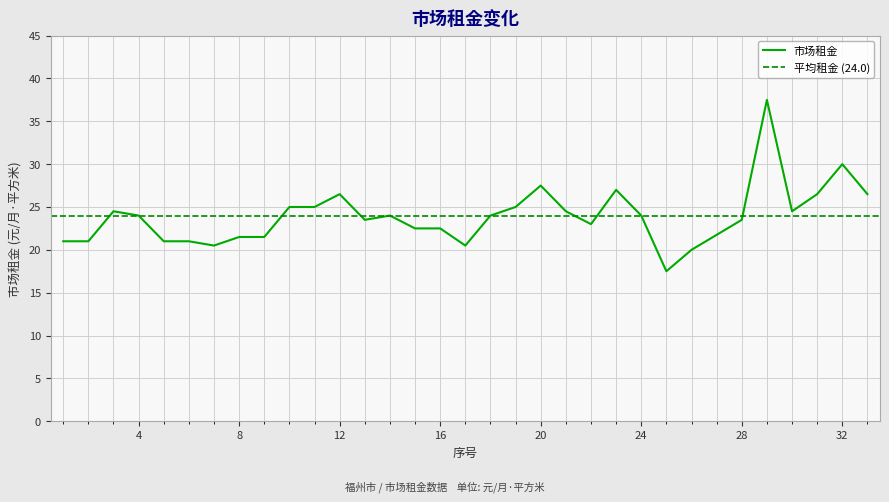

How many series are shown in this chart?

1